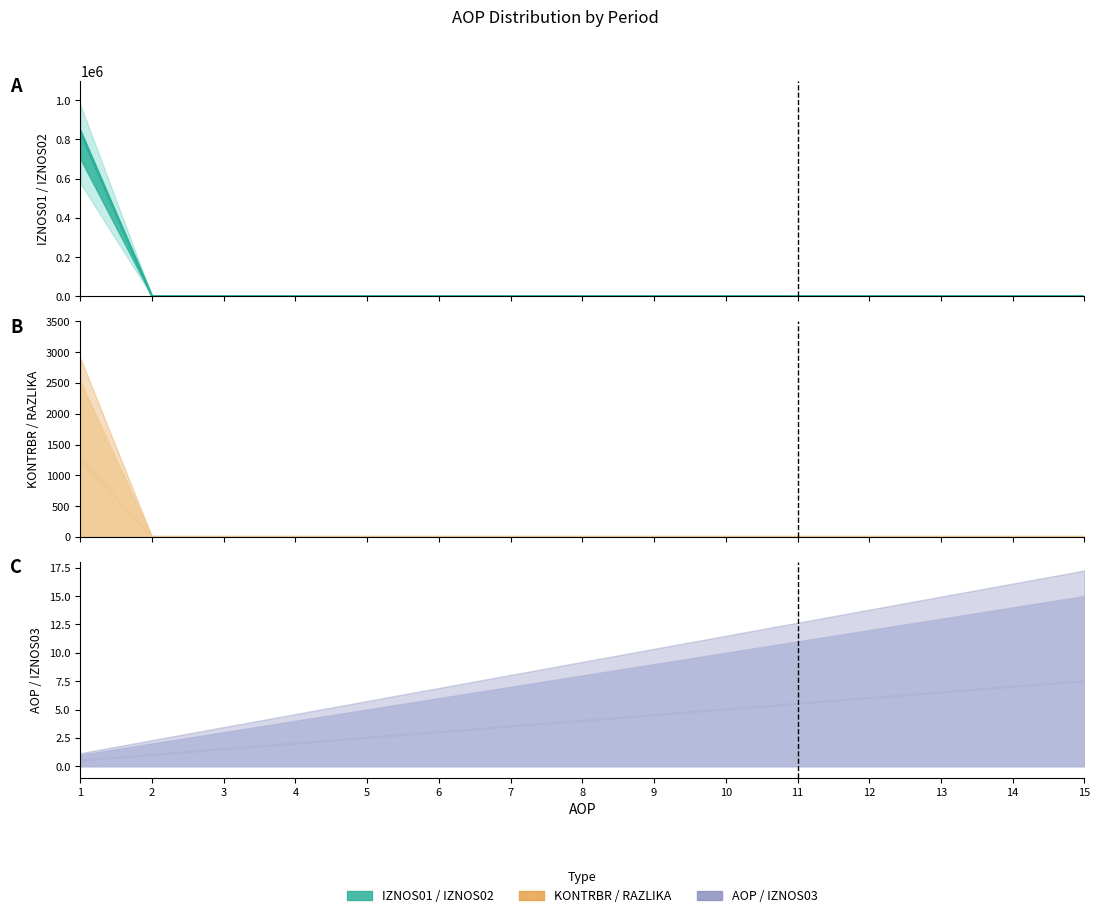

Does the chart display data point markers on the line(s)?

No